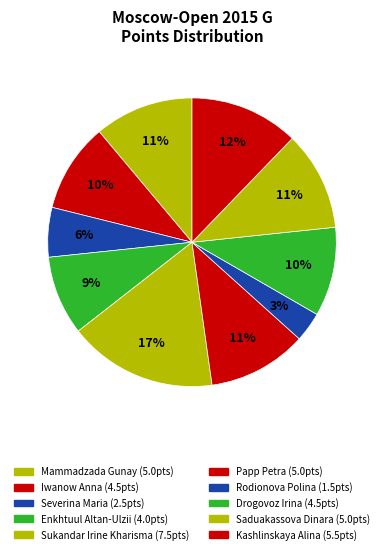

How many slices are in this pie chart?

10